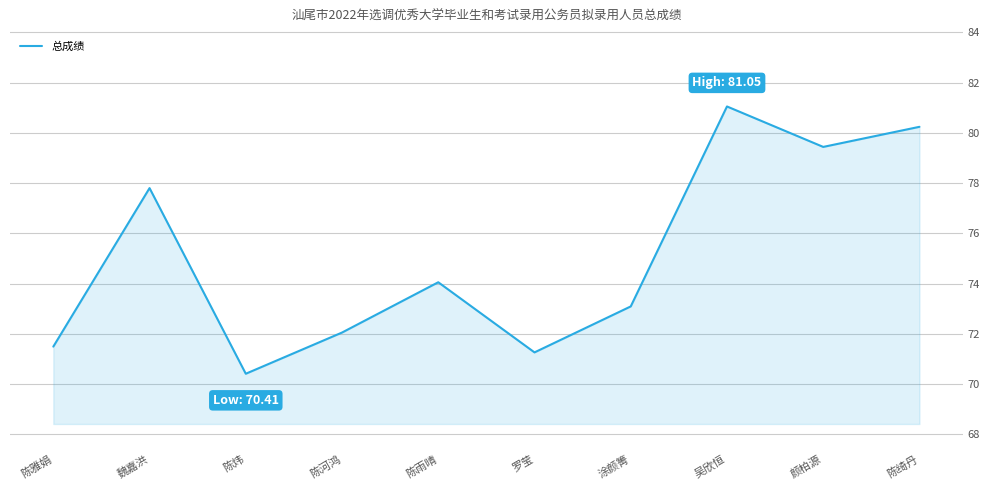

What position from the left is 魏嘉洪?

2